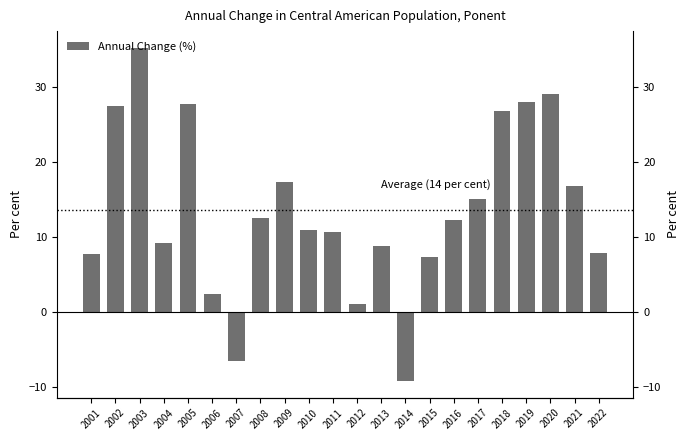

The value at 2010 is 10.9. True or false?

True